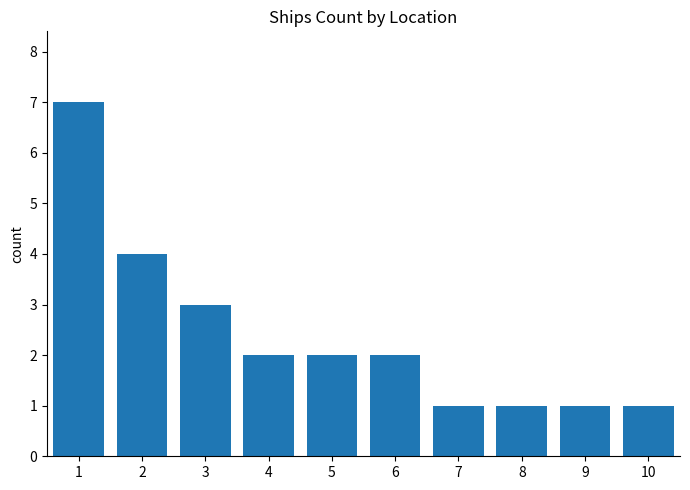

Reading left to right, extract all data points from this chart.

7	4	3	2	2	2	1	1	1	1